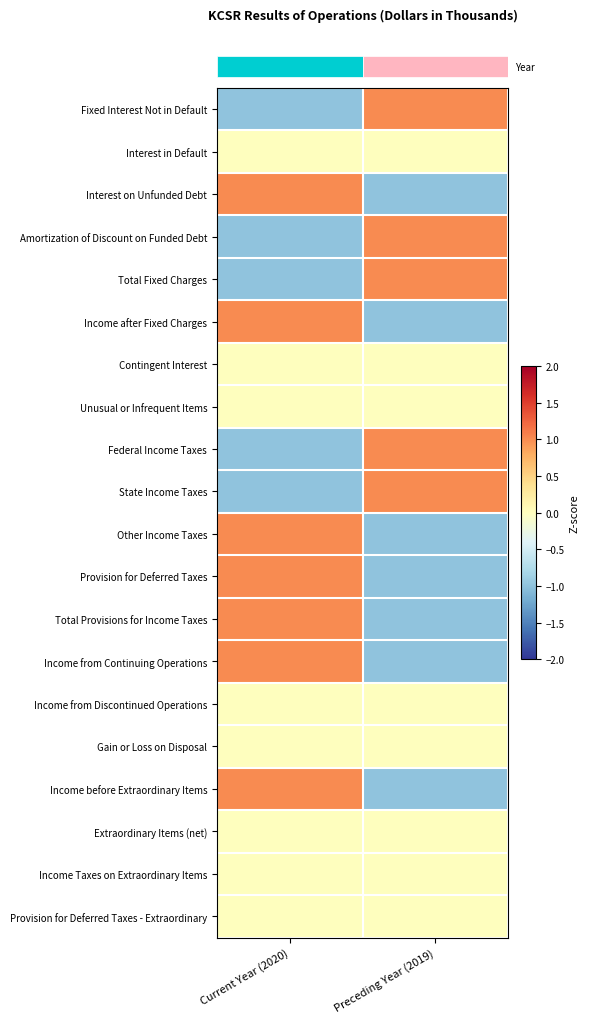

Which label corresponds to the largest value in the chart?

Preceding Year (2019)